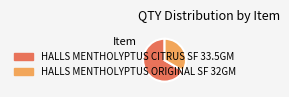

Which has a higher value, HALLS MENTHOLYPTUS ORIGINAL SF 32GM or HALLS MENTHOLYPTUS CITRUS SF 33.5GM?

HALLS MENTHOLYPTUS CITRUS SF 33.5GM